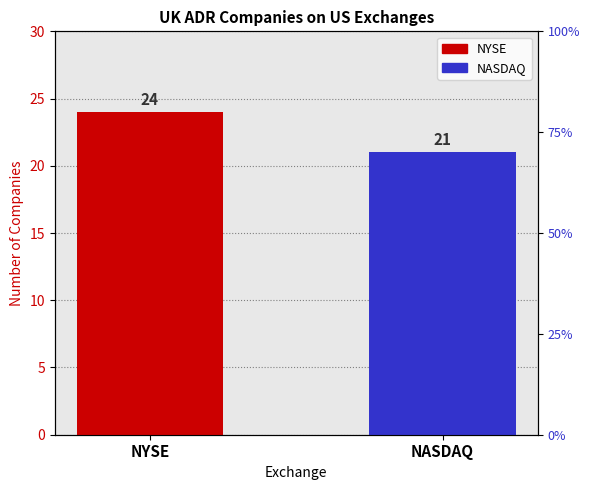

What is the difference between the maximum and minimum values?

3